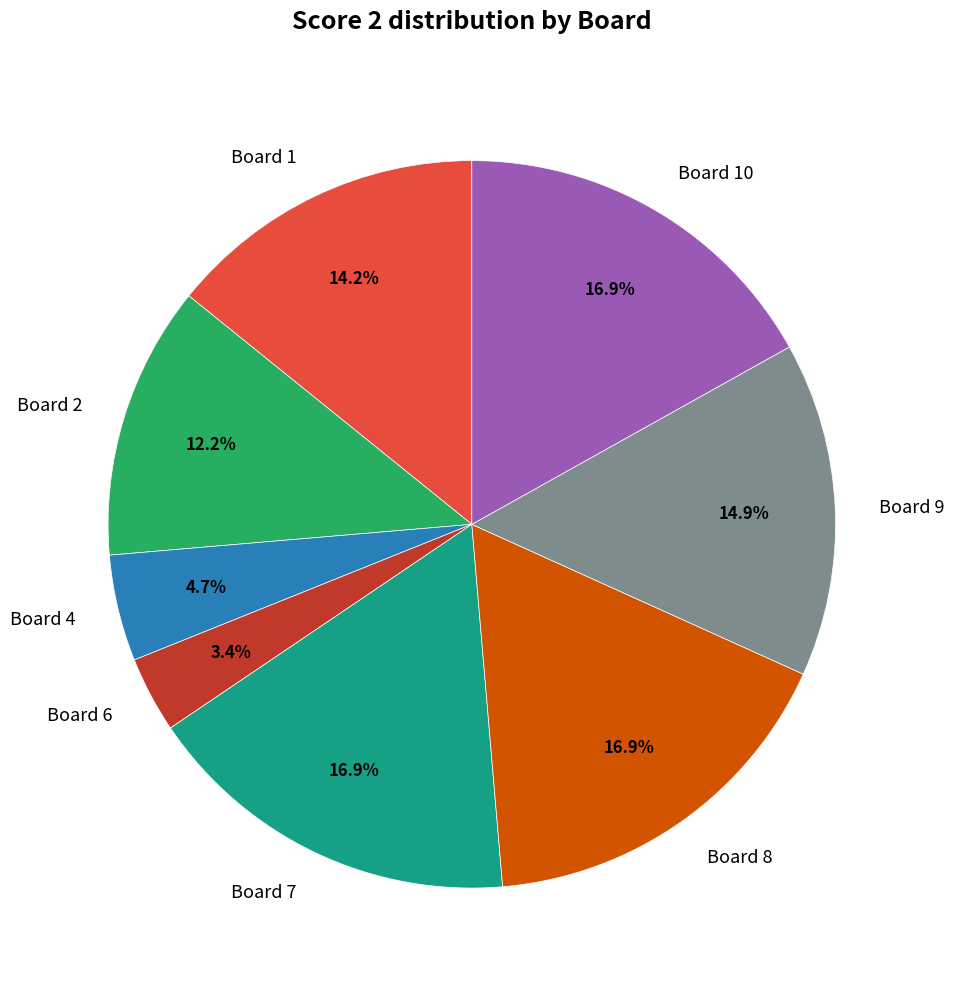

Is Board 9 the majority of the pie?

No